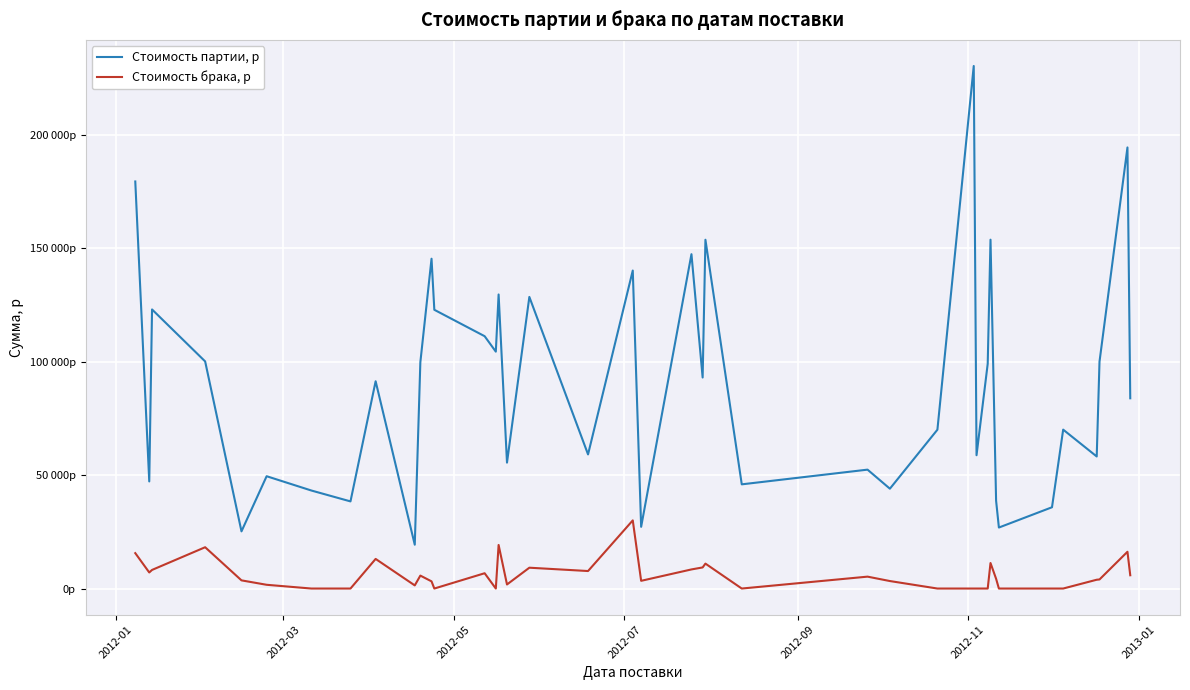

What are all the series names shown in the legend?

Стоимость партии, р, Стоимость брака, р